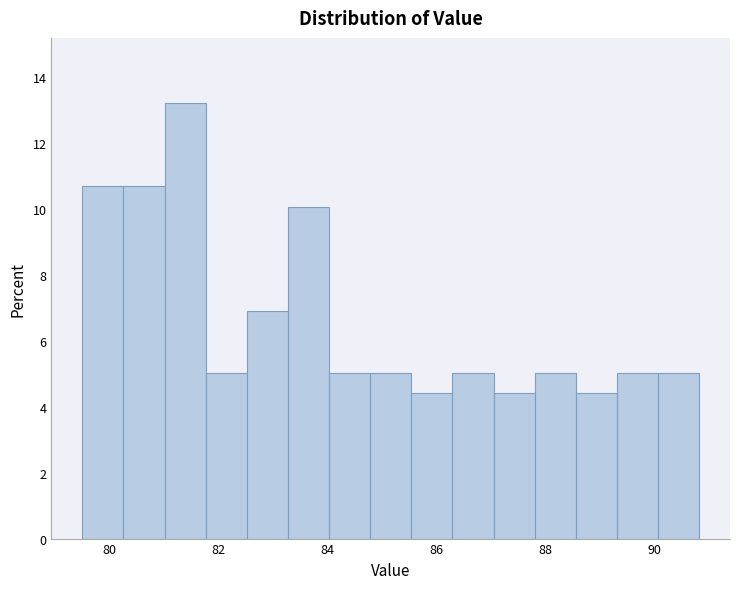

Read against the x-axis, roughly where is the centre of the tallest bar?

81.4